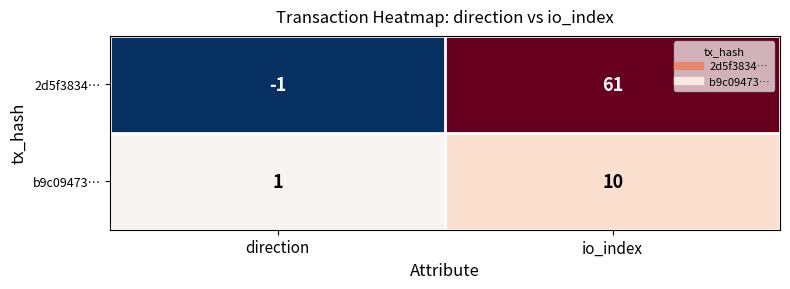

Reading left to right, list all the values displayed in this chart.

2d5f3834…: direction=-1	io_index=61
b9c09473…: direction=1	io_index=10